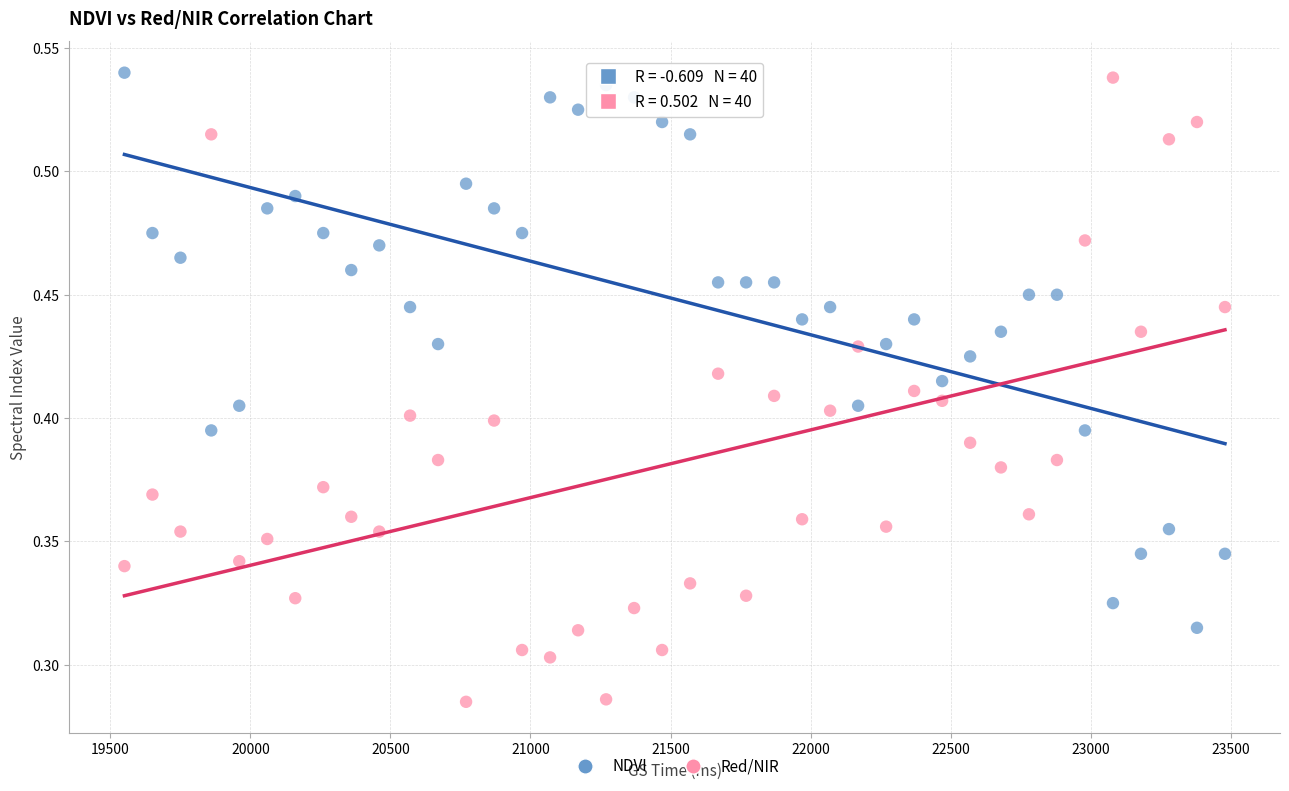

Across all data points, what is the range of X values (max minus min)?

3930.0